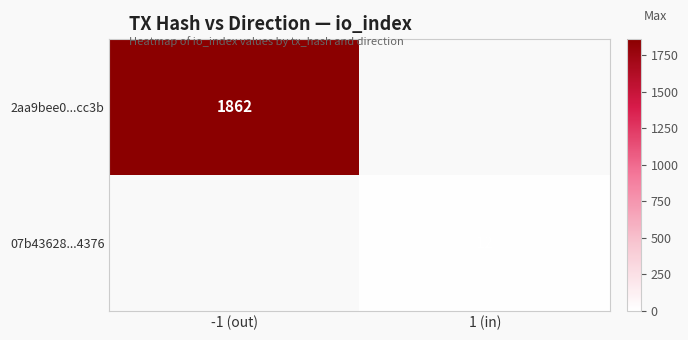

At 1 (in), list the series in order from largest to smallest.

2aa9bee0...cc3b, 07b43628...4376